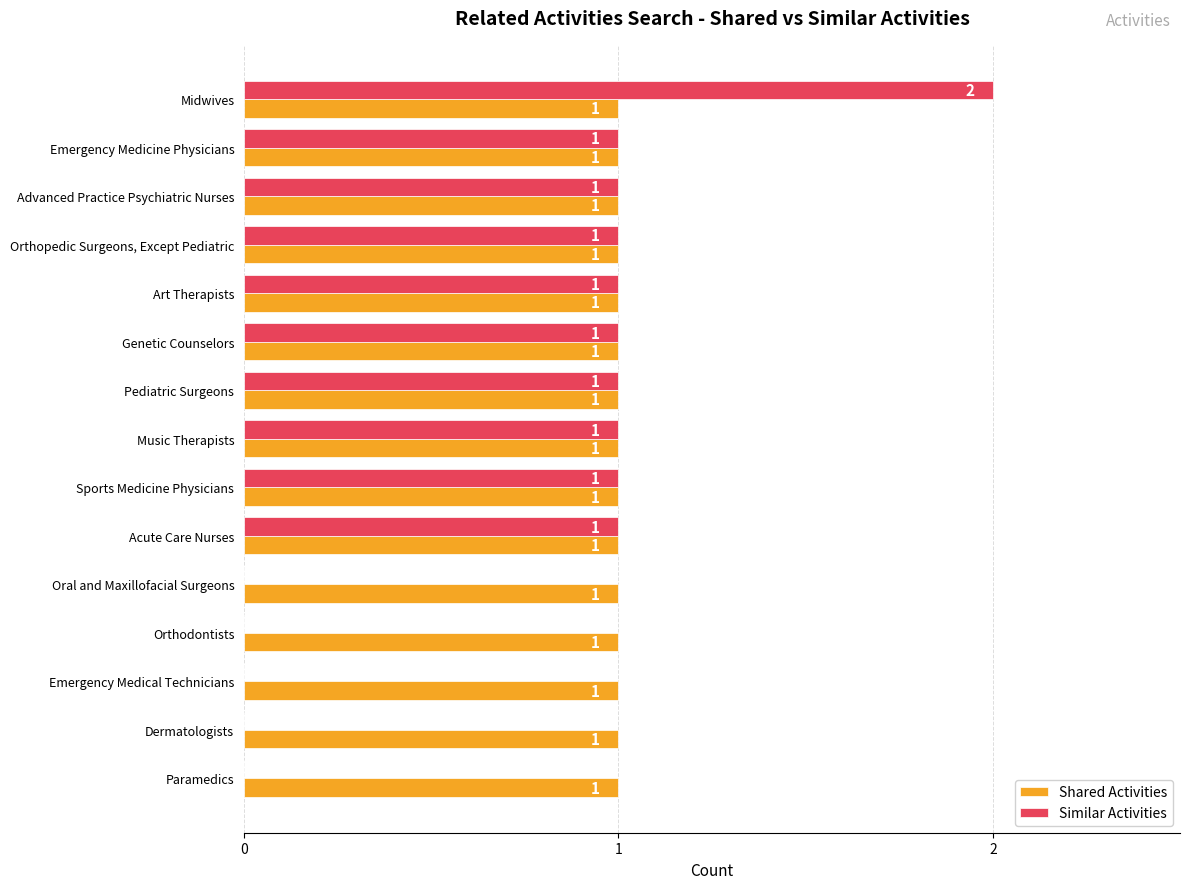

What is the sum of all Shared Activities values?

15